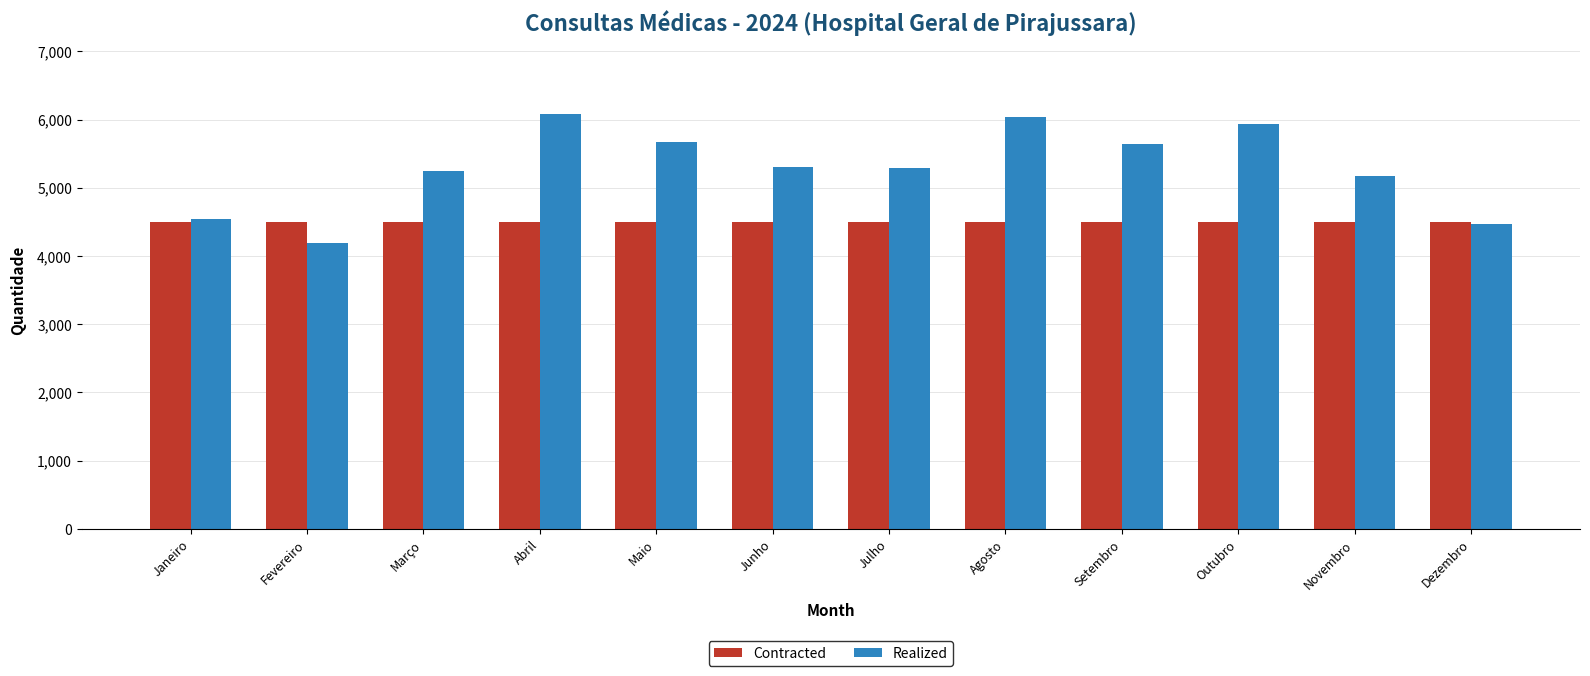

Does the chart contain any negative values?

No